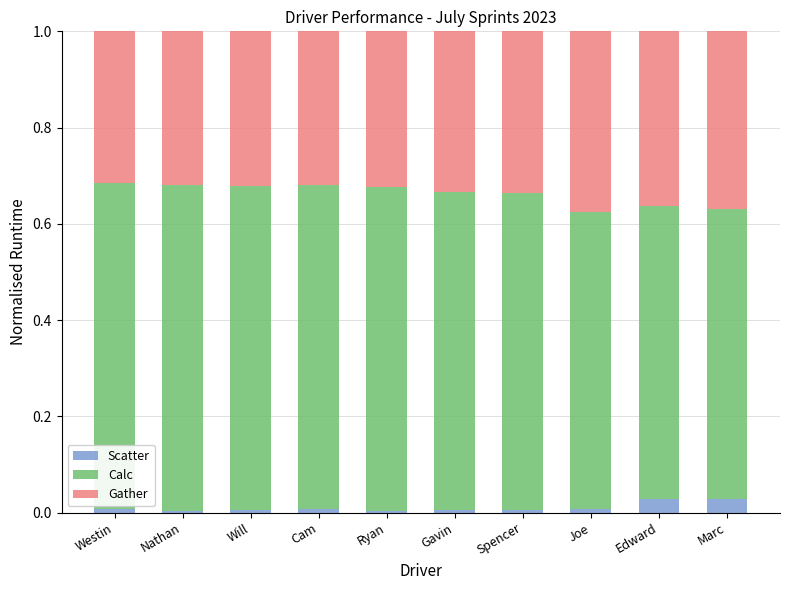

The Scatter series shows 0.0 at Will. True or false?

True